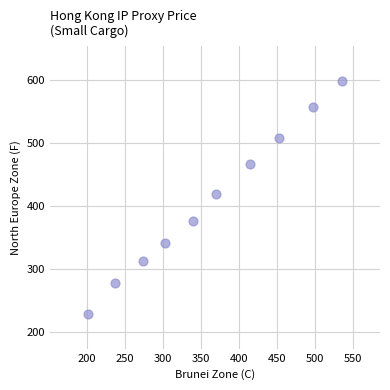

What Y value in the scatter plot is closest to 414?

419.2